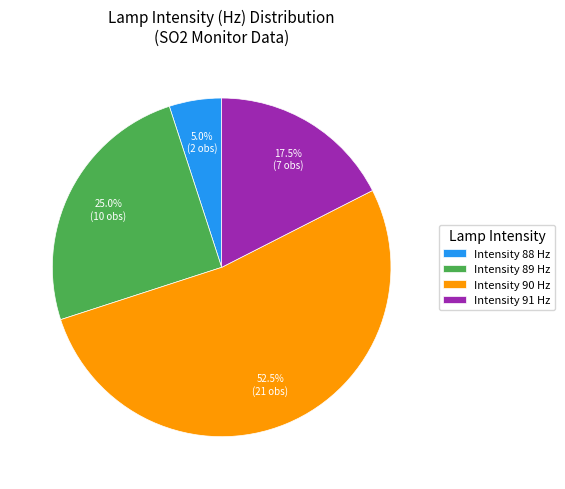

What percentage is NOT represented by Intensity 89 Hz?

75.0%